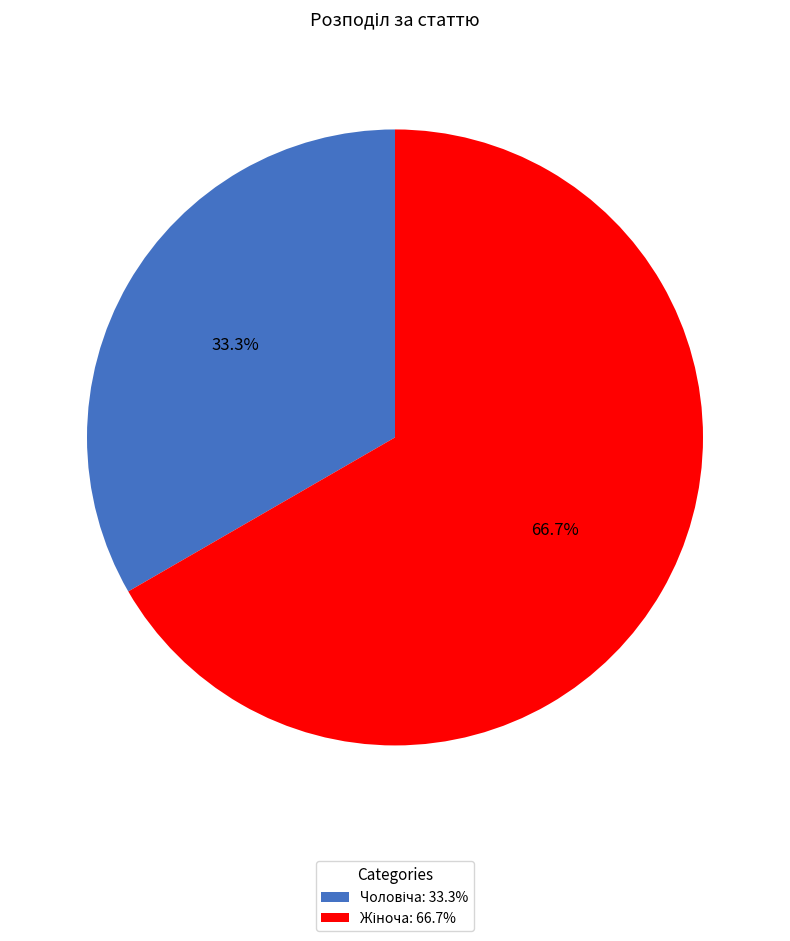

Is there a majority slice in this chart?

Yes